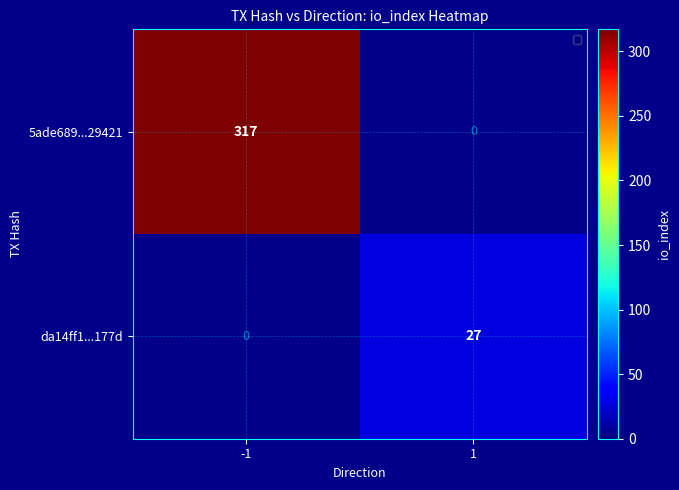

Is the value of da14ff1...177d at 1 greater than the value of 5ade689...29421 at -1?

No